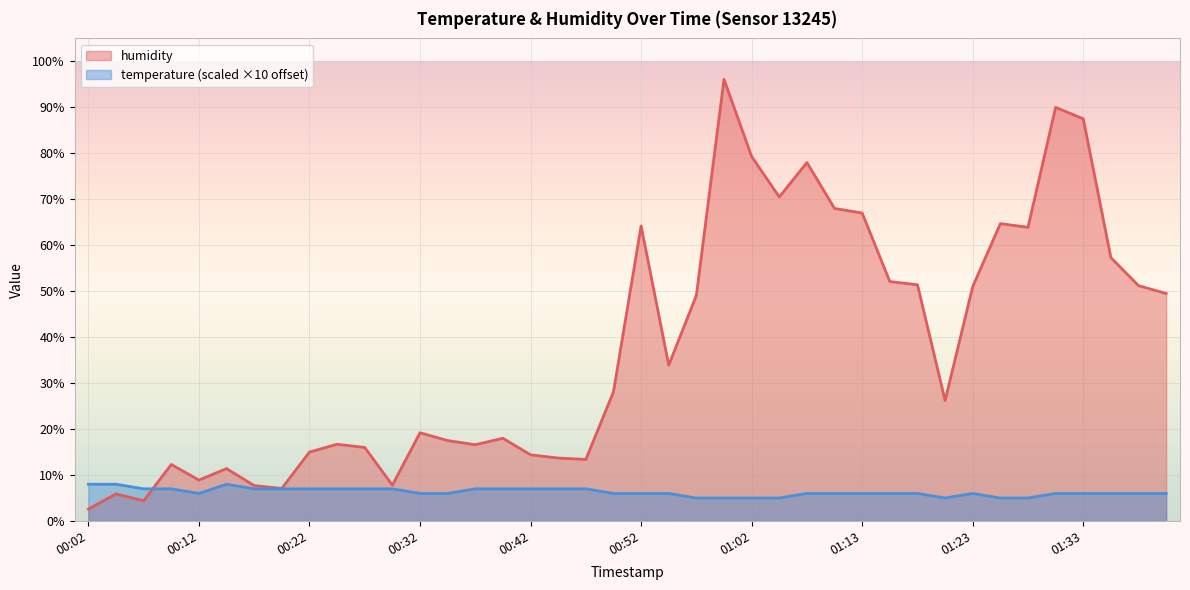

What value does the temperature series have at 01:33?

6.0